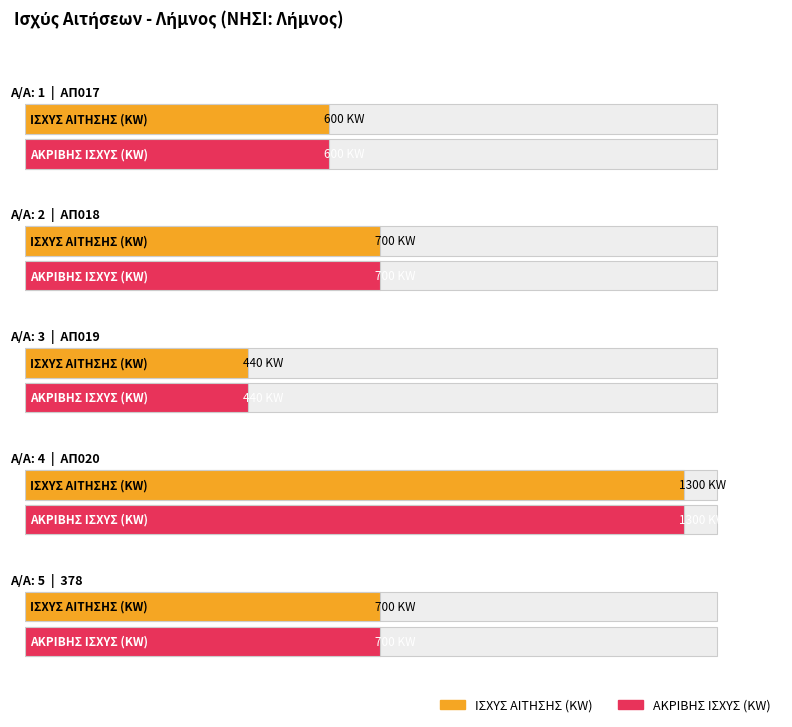

At which label is ΙΣΧΥΣ ΑΙΤΗΣΗΣ (KW) closest to 870?

2